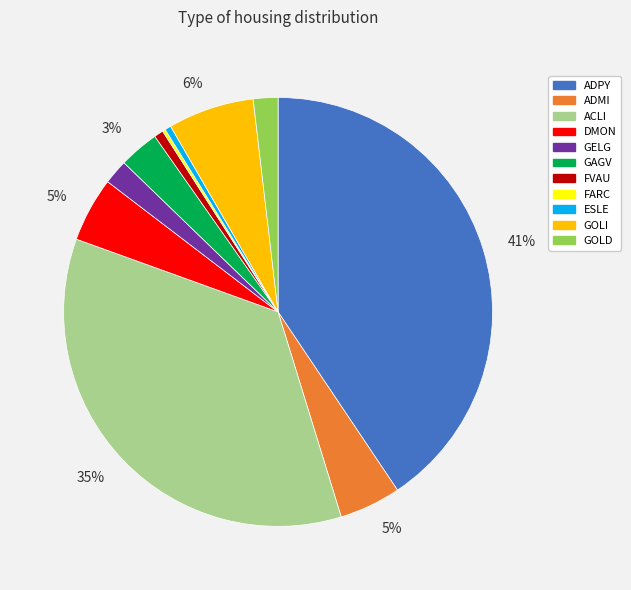

Is there a majority slice in this chart?

No